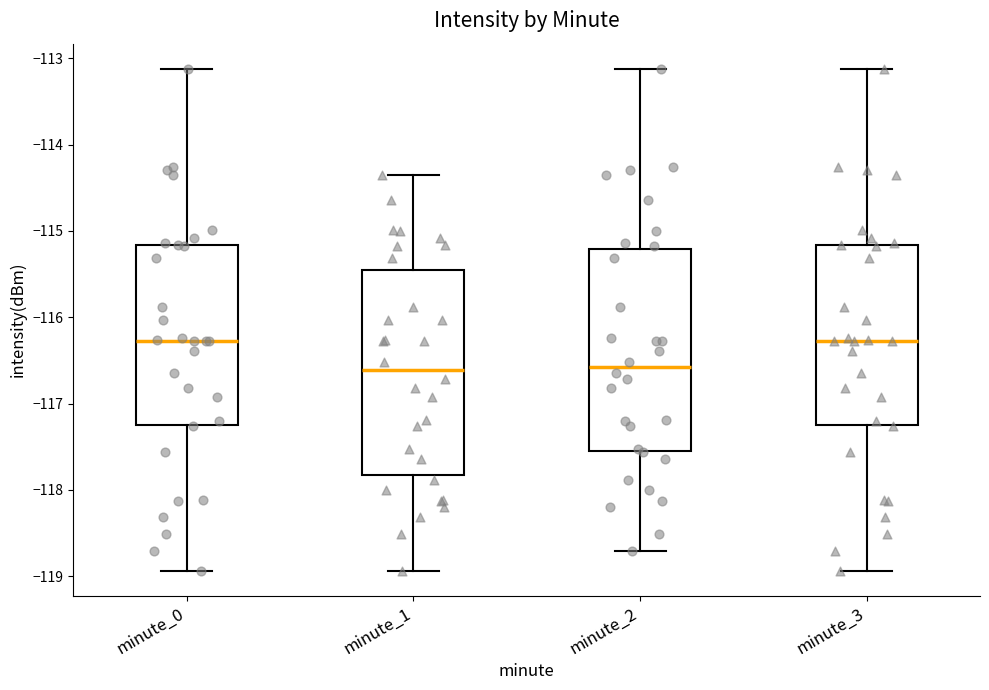

Where does the median line of the box for minute_3 sit on the y-axis? The values are not printed on the chart, so give them approximately, as read against the axis.

-116.3